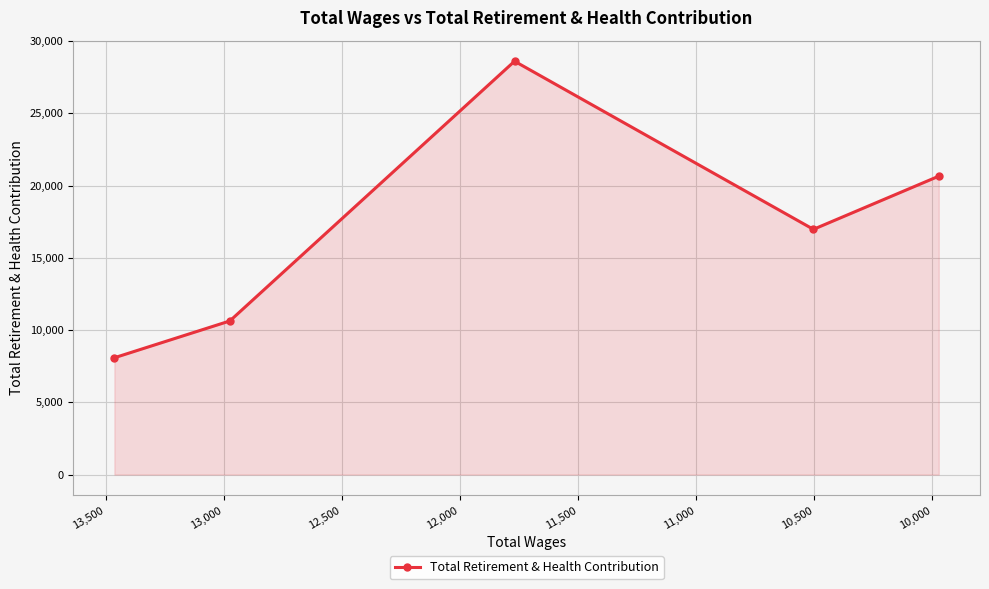

How many points are higher than both their immediate neighbors (excluding endpoints)?

1